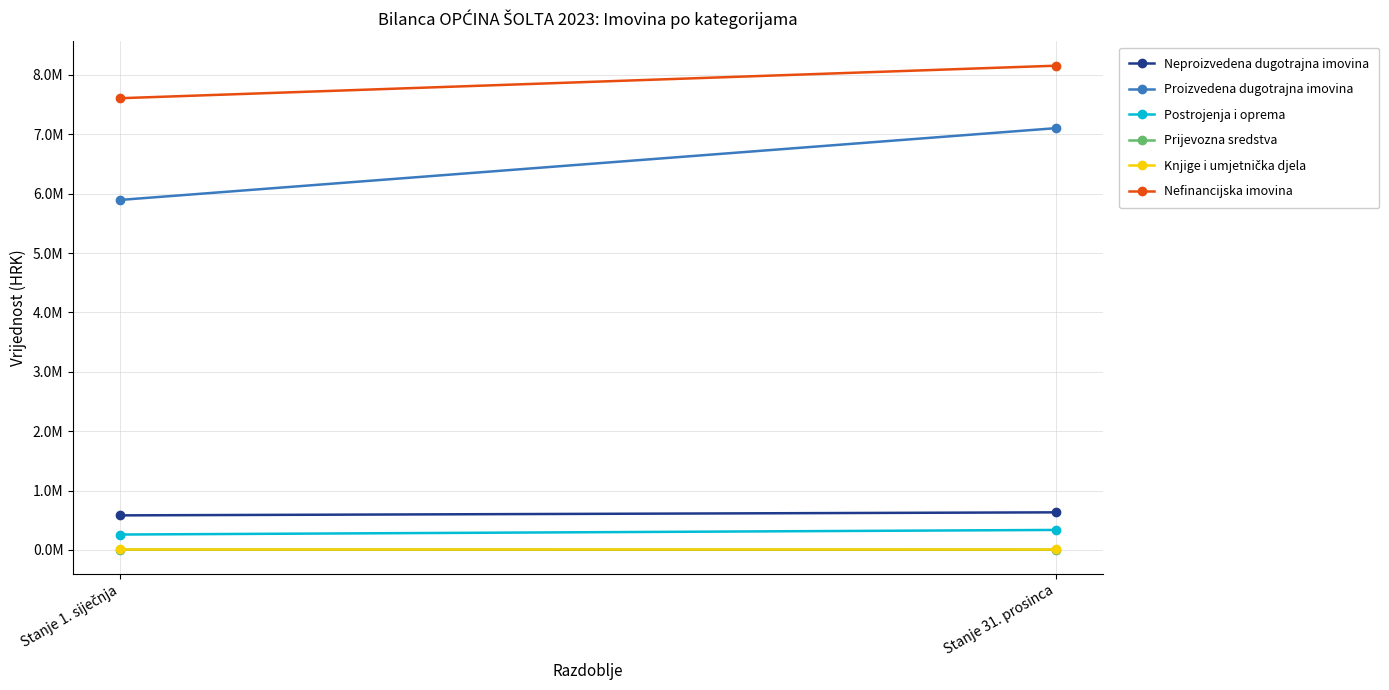

Reading left to right, list all the values displayed in this chart.

Neproizvedena dugotrajna imovina: 582205.8	633206.3
Proizvedena dugotrajna imovina: 5895007.3	7104425.1
Postrojenja i oprema: 259469.6	336873.8
Prijevozna sredstva: 4372.6	2782.5
Knjige i umjetnička djela: 17506.1	17506.1
Nefinancijska imovina: 7608372.7	8156309.1